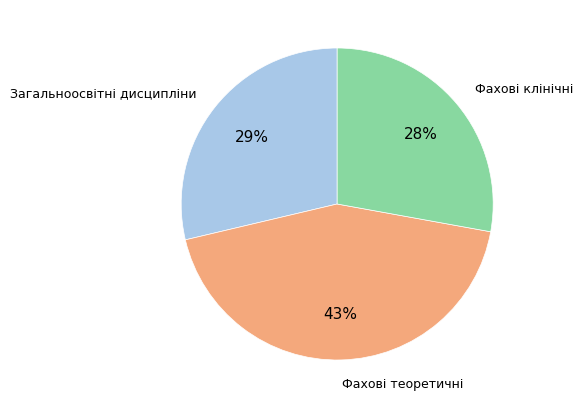

To the nearest percent, what is the combined percentage of Загальноосвітні дисципліни and Фахові клінічні?

57%